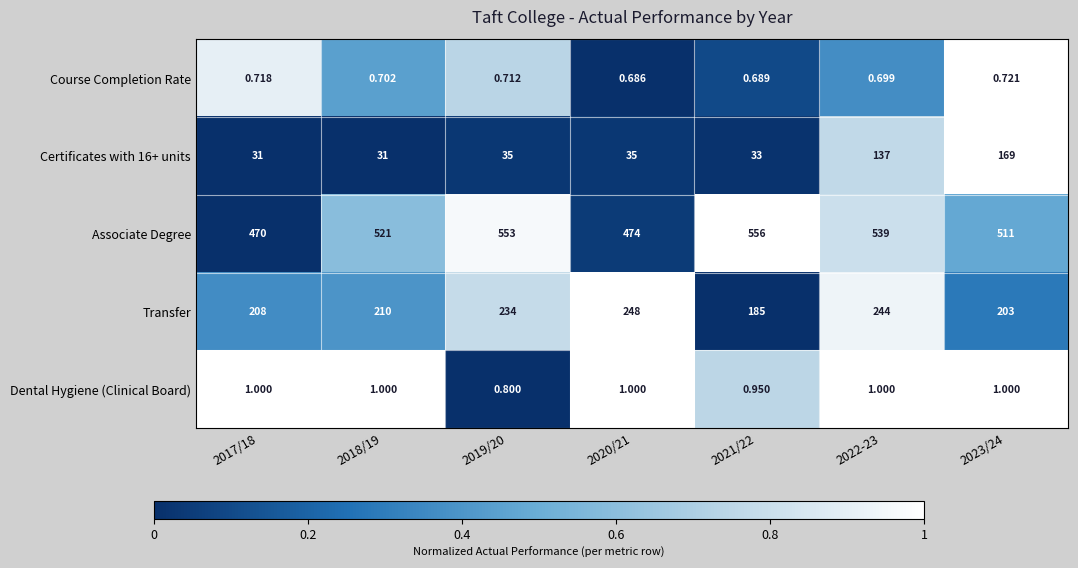

Is the value of Transfer at 2022-23 greater than the value of Course Completion Rate at 2017/18?

Yes